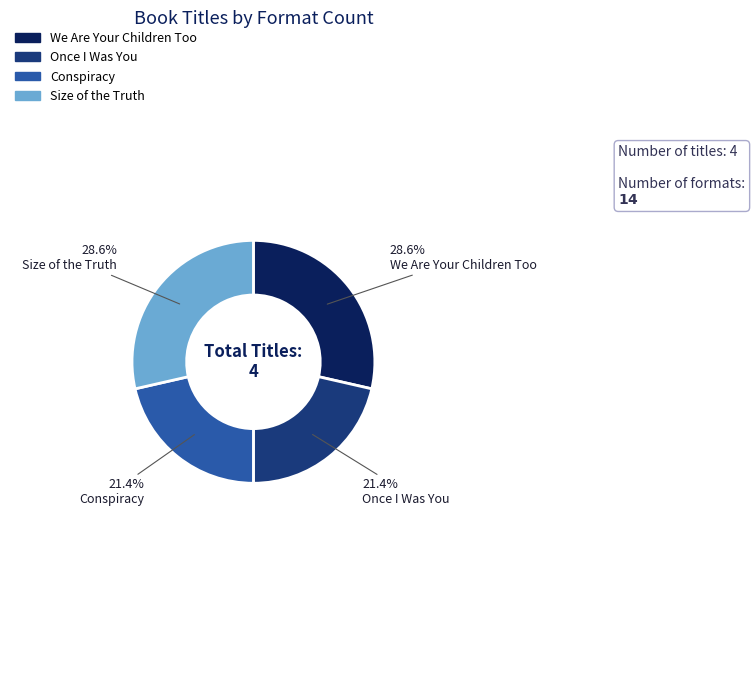

Combined, do We Are Your Children Too and Size of the Truth account for over 50%?

Yes